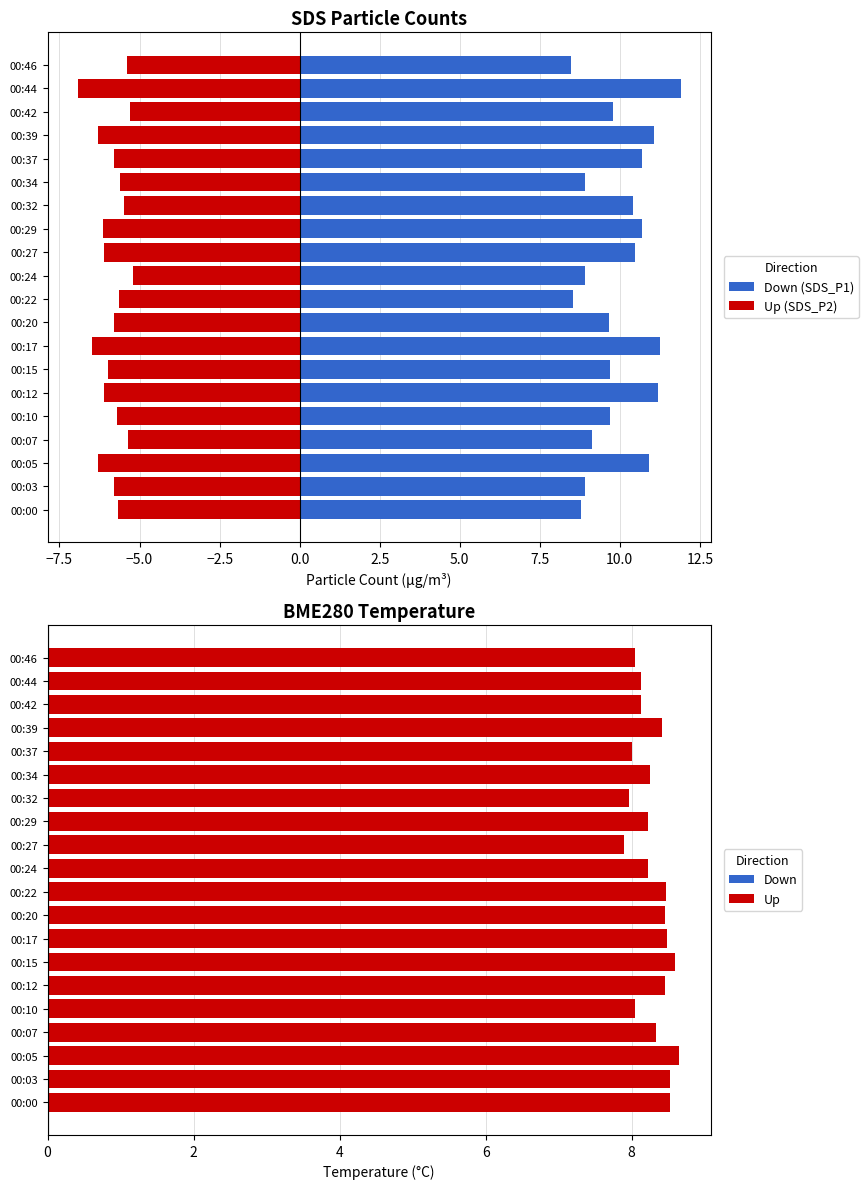

What is the difference between the highest and lowest values at 00:34?

14.5